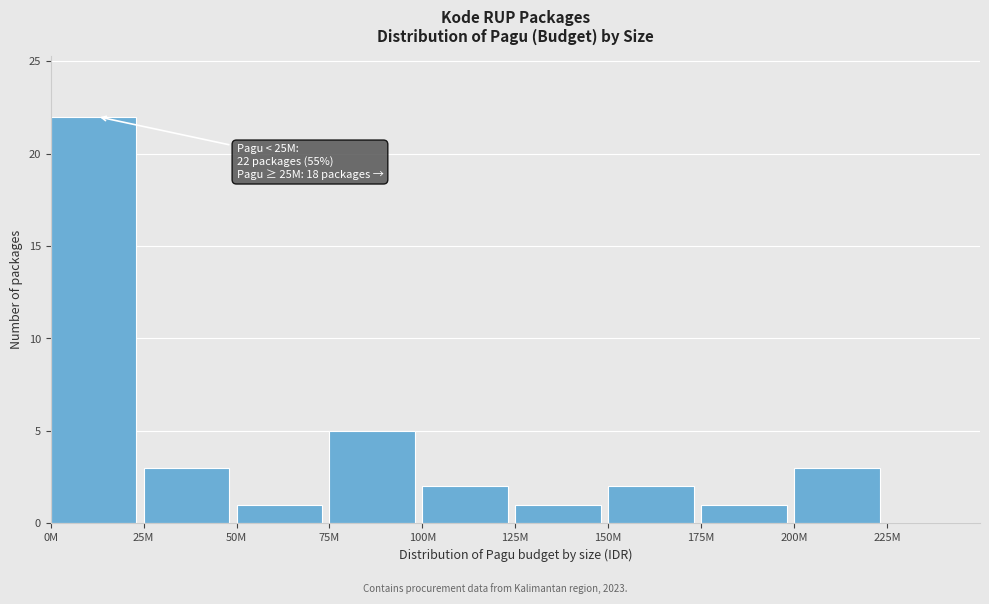

Reading right to left, what are all the values shown in this chart?

225M=0	200M=3	175M=1	150M=2	125M=1	100M=2	75M=5	50M=1	25M=3	0M=22